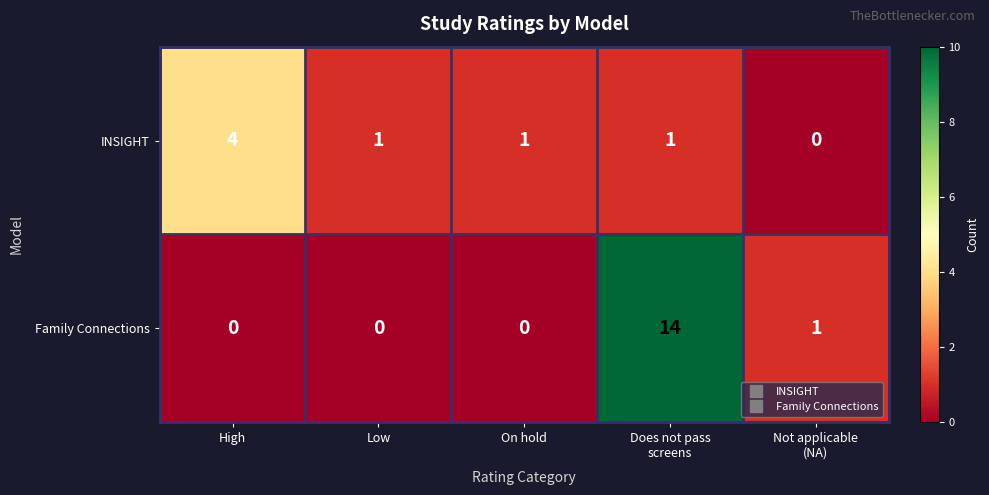

What is the spread (max minus min) of values at High?

4